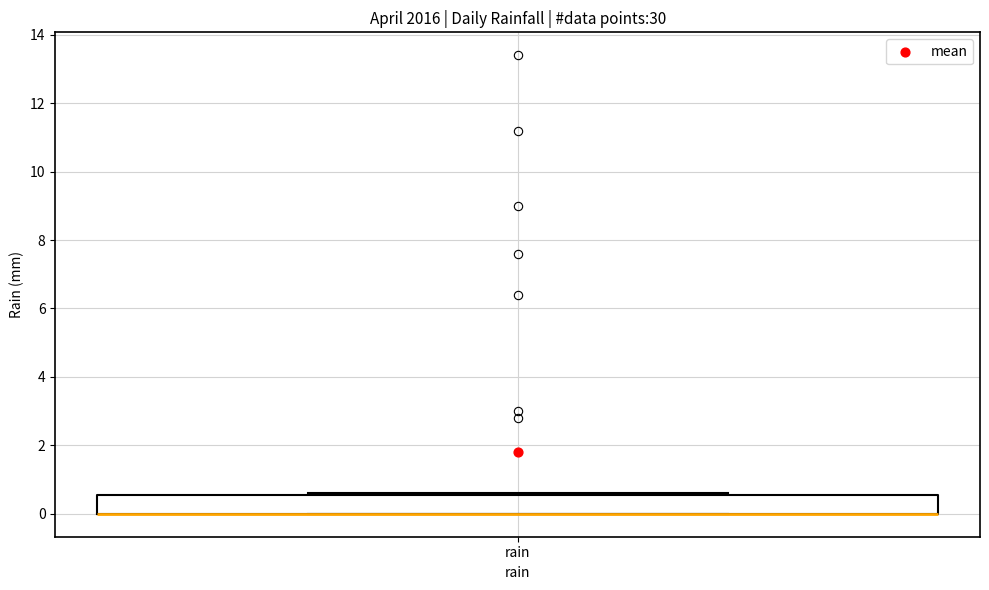

Read this box plot against the y-axis: the position of the median line, the range covered by the box, and the ends of both whiskers. The values are not printed on the chart, so give them approximately, as read against the axis.

median 0.0 (drawn on the box's lower edge), box 0.0 to 0.6, whiskers 0.0 to 0.6